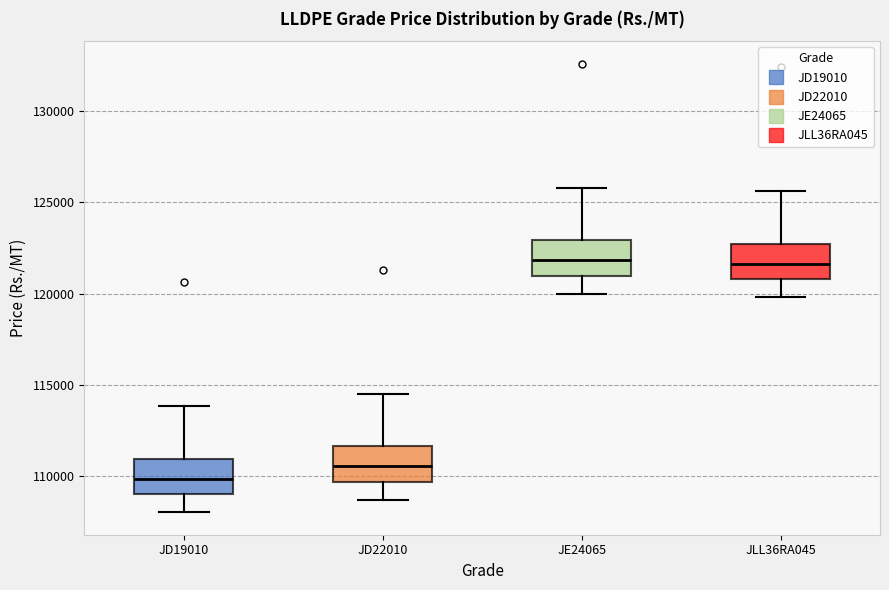

Reading left to right, transcribe this box plot: for each box, give where its median line is, the range the box spans, and where its two whiskers end, as read against the y-axis. The values are not printed on the chart, so give them approximately, as read against the axis.

JD19010: median 110000, box 109000 to 111000, whiskers 108000 to 114000
JD22010: median 110500, box 109500 to 111500, whiskers 108500 to 114500
JE24065: median 122000, box 121000 to 123000, whiskers 120000 to 126000
JLL36RA045: median 121500, box 121000 to 122500, whiskers 120000 to 125500